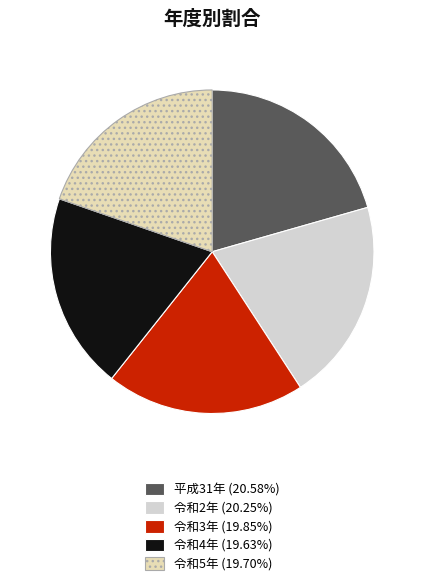

True or false: 令和3年 accounts for 20% of the total.

True